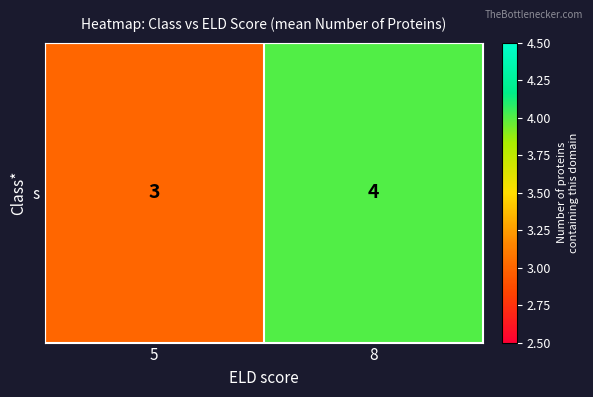

What is the minimum value shown in the chart?

3